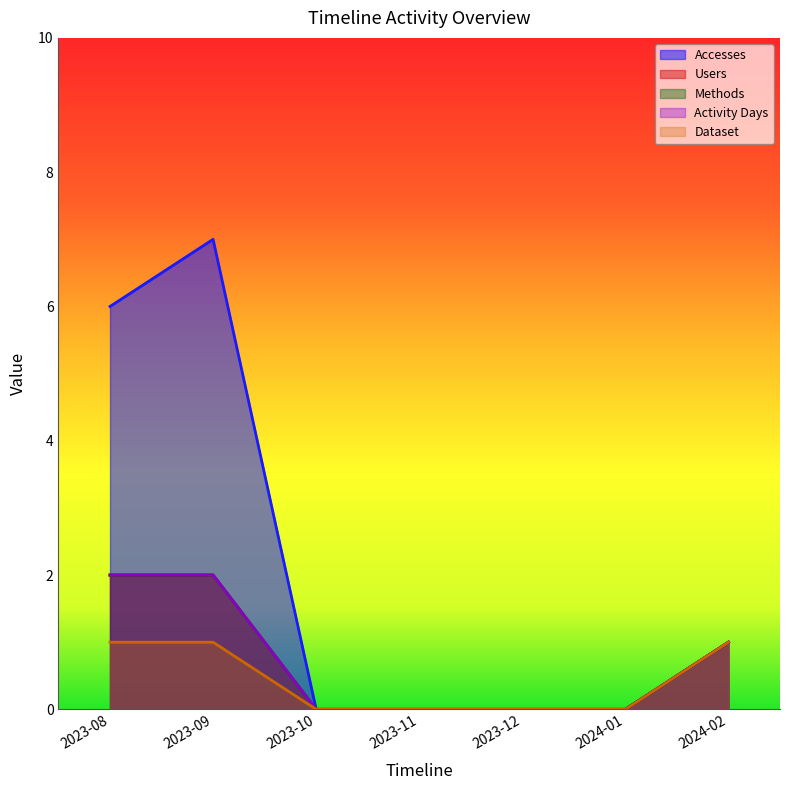

Count the number of categories in the chart.

7